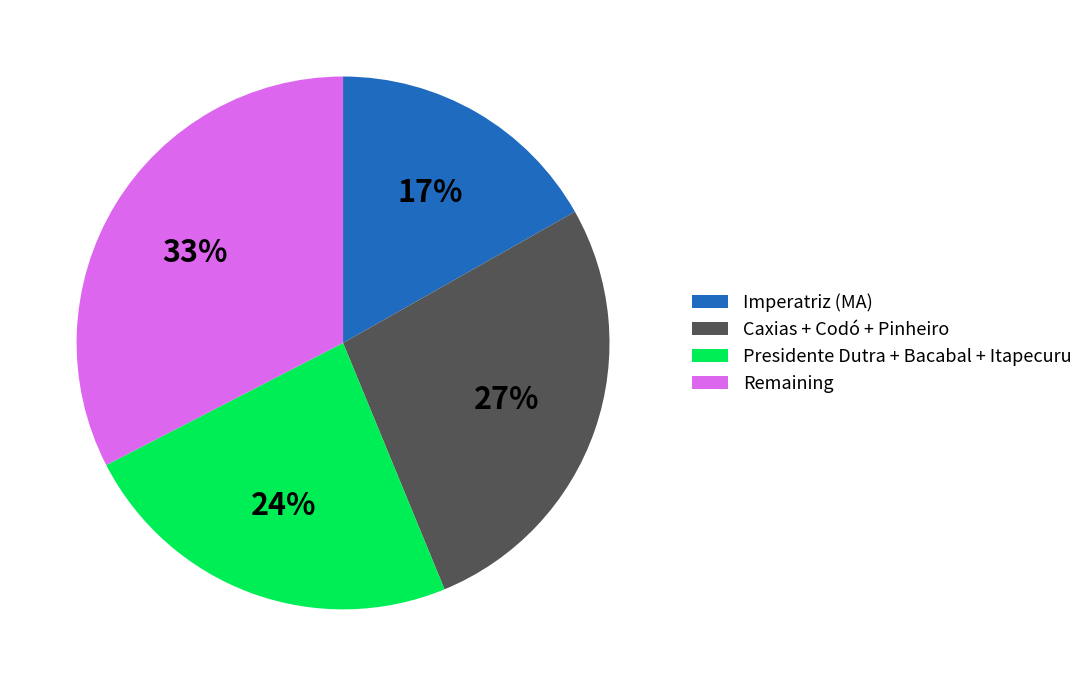

What is the ratio of the value at Remaining to the value at Presidente Dutra + Bacabal + Itapecuru?

1.4